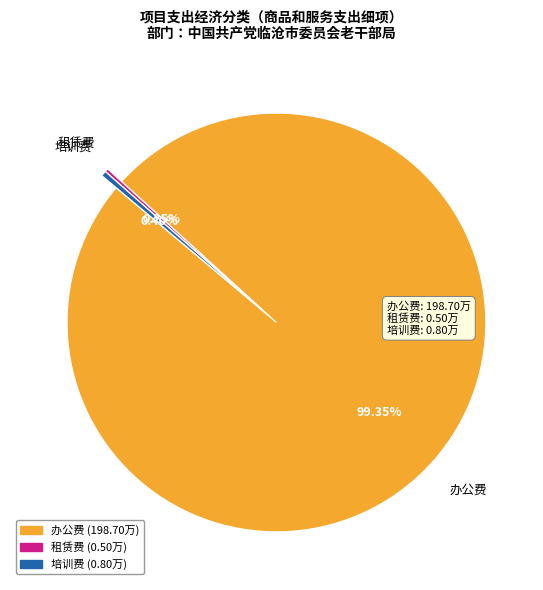

Does any single category account for the majority?

Yes